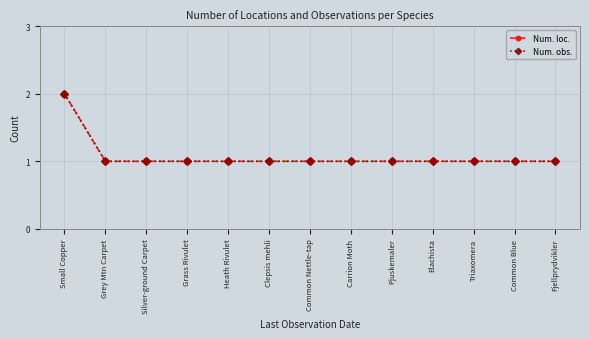

Is this an area chart (filled region under the line)?

No